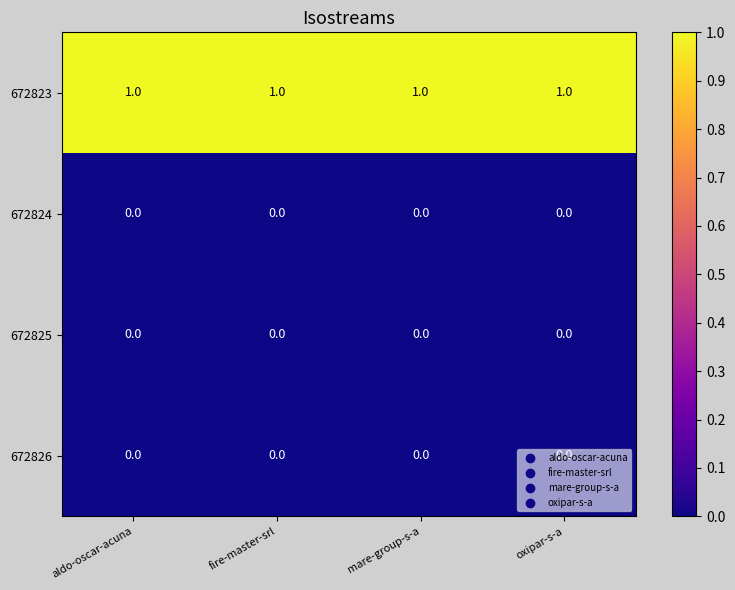

True or false: 672823 has a value of 1 at aldo-oscar-acuna.

True